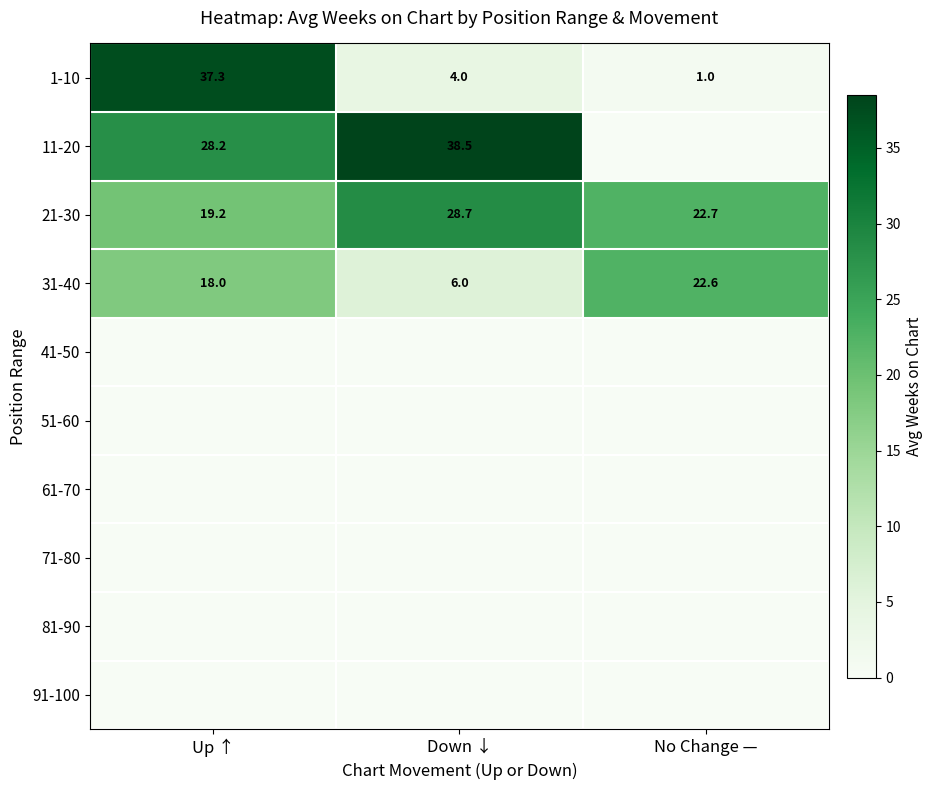

How many data points does each series have?

3